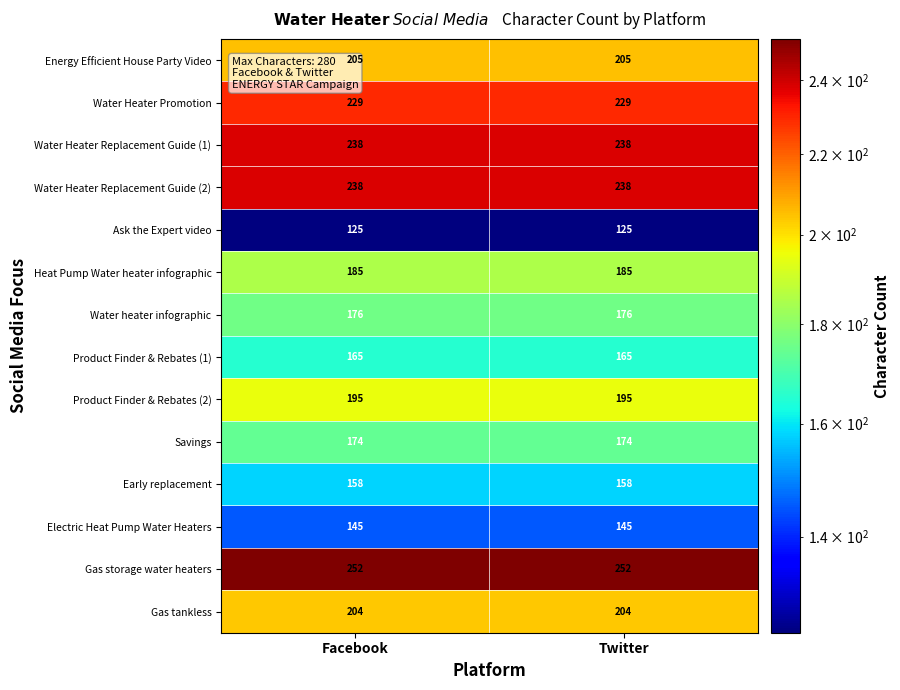

Which series has the largest total across all categories?

Gas storage water heaters